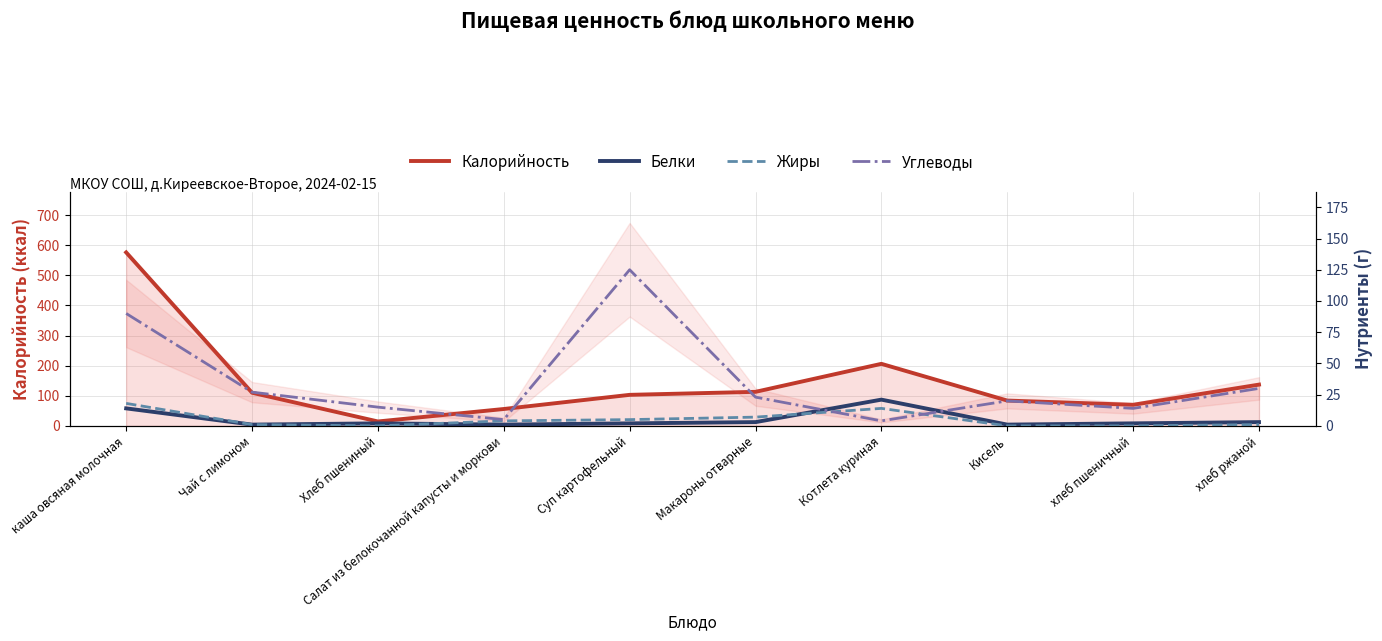

Between which two adjacent categories do Белки and Углеводы first intersect?

Макароны отварные and Котлета куриная